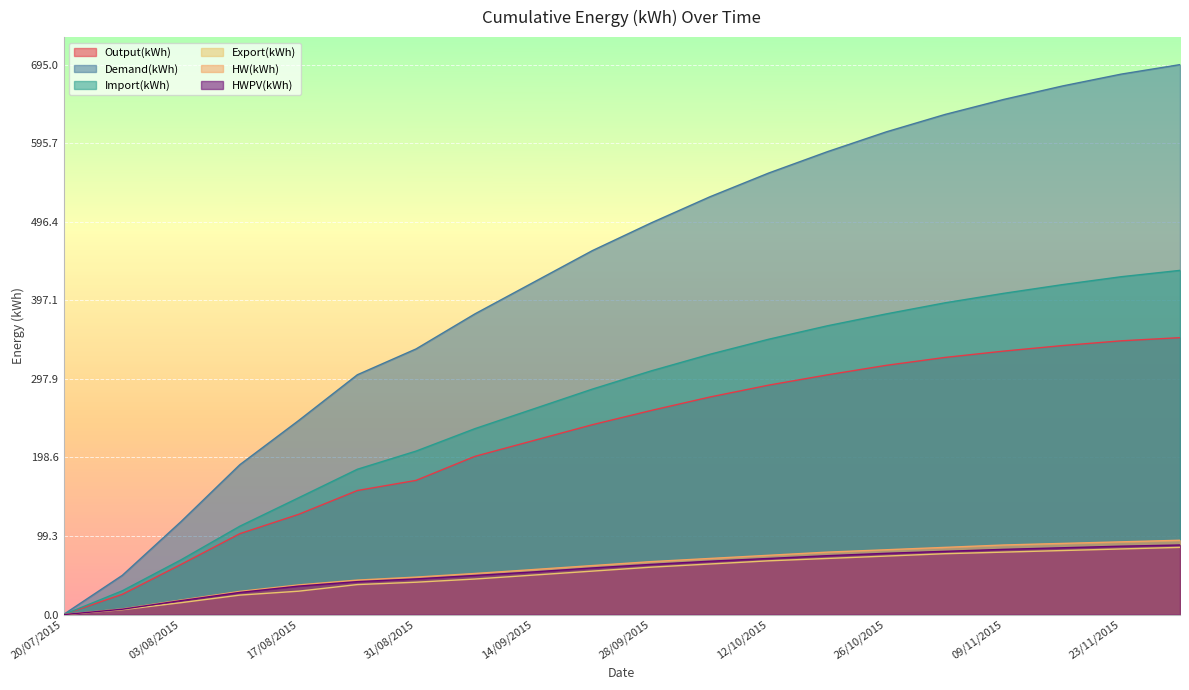

How many lines are shown in the chart?

6